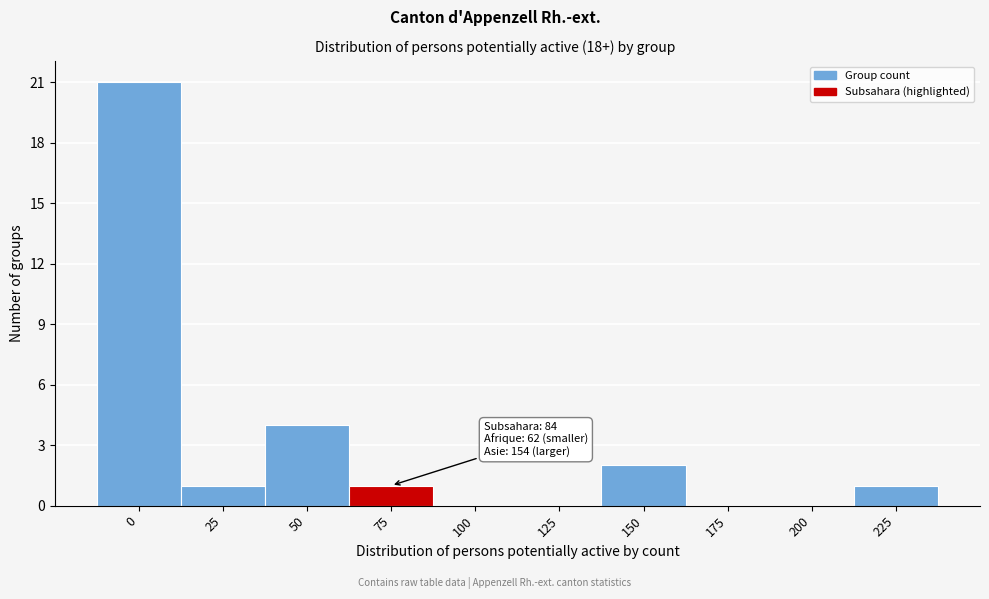

Reading left to right, extract all data points from this chart.

0=21	25=1	50=4	75=1	100=0	125=0	150=2	175=0	200=0	225=1